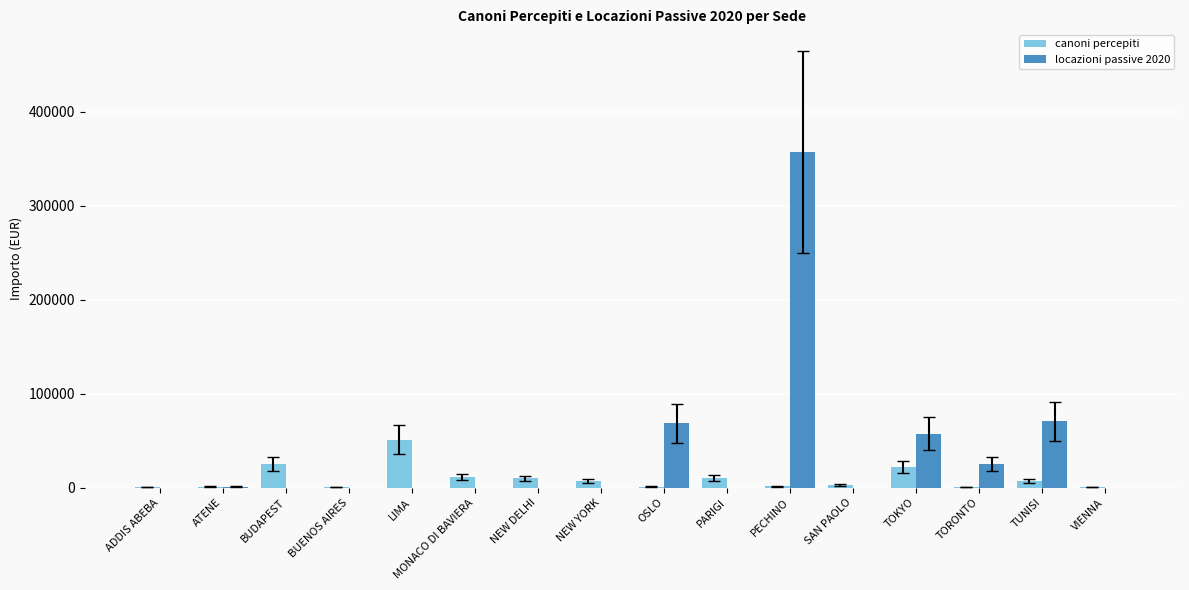

What is the maximum value shown in the chart?

357149.6